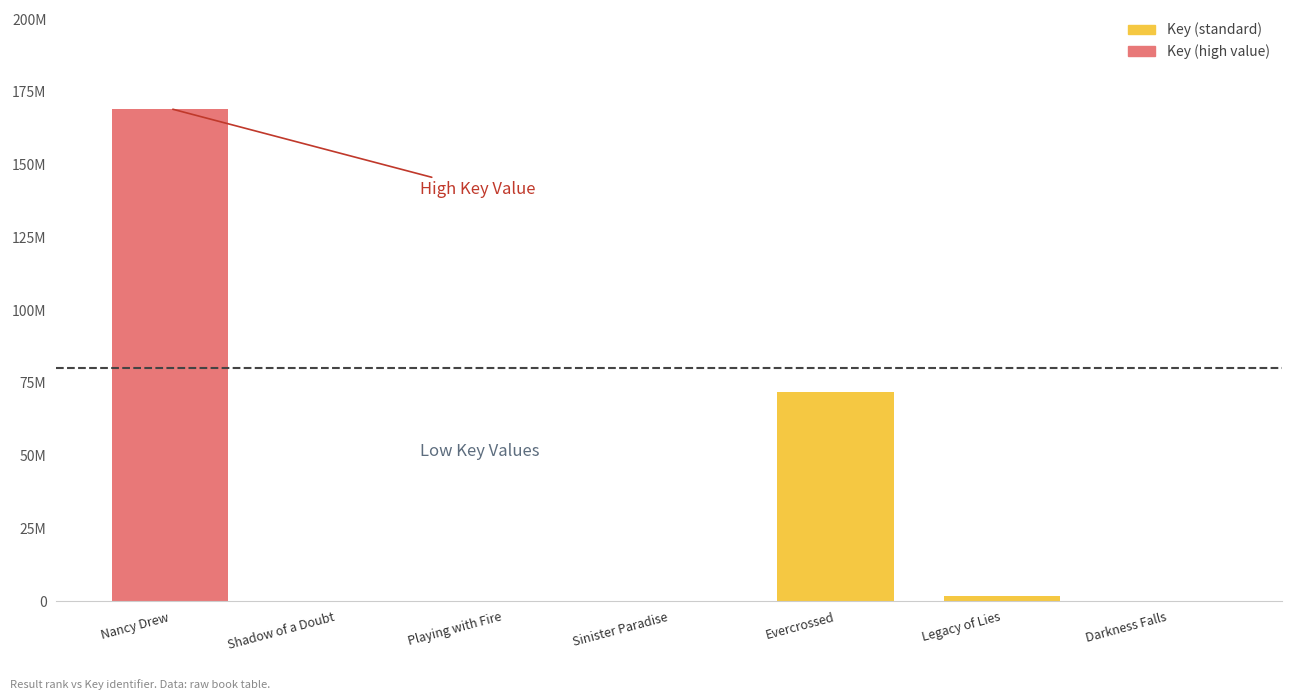

Are the bars horizontal?

No